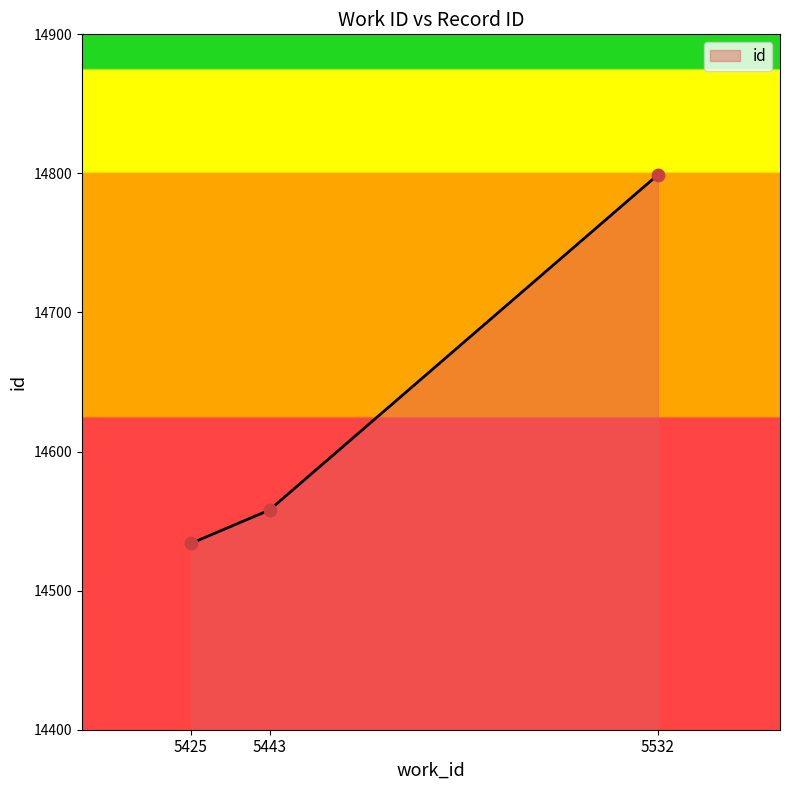

What is the ratio of the value at 5443 to the value at 5425?

1.0